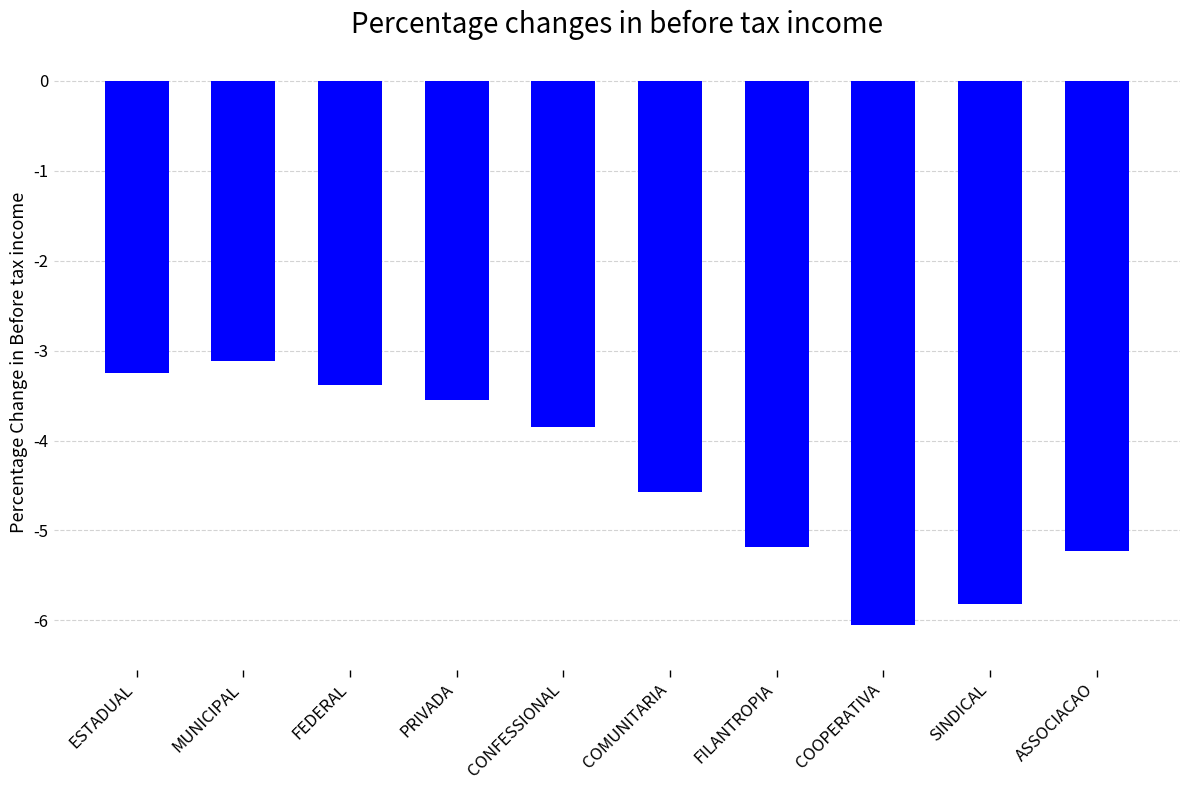

What is the greatest value displayed?

-3.1